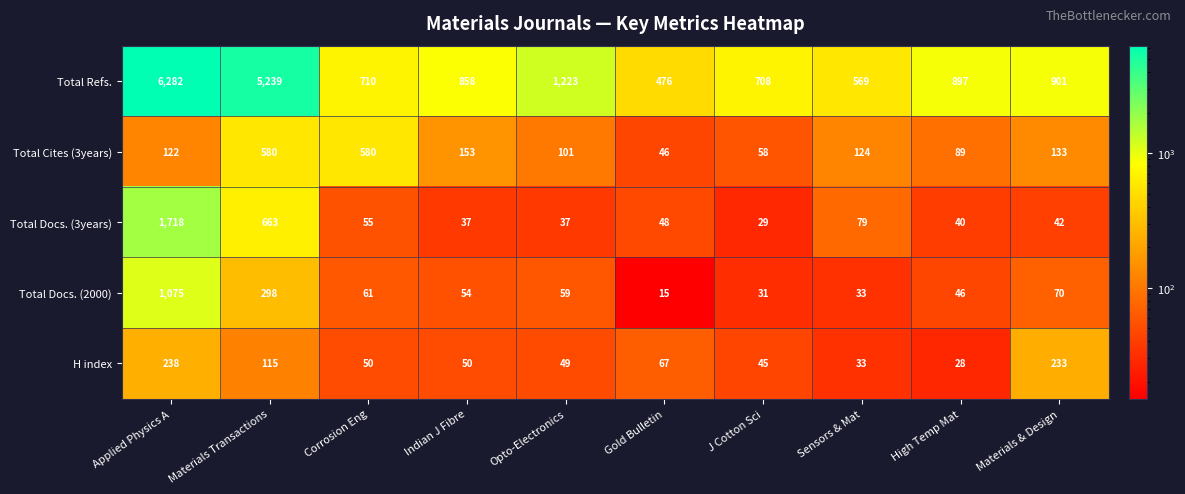

Which category has the lowest value in the Total Docs. (2000) series?

Gold Bulletin